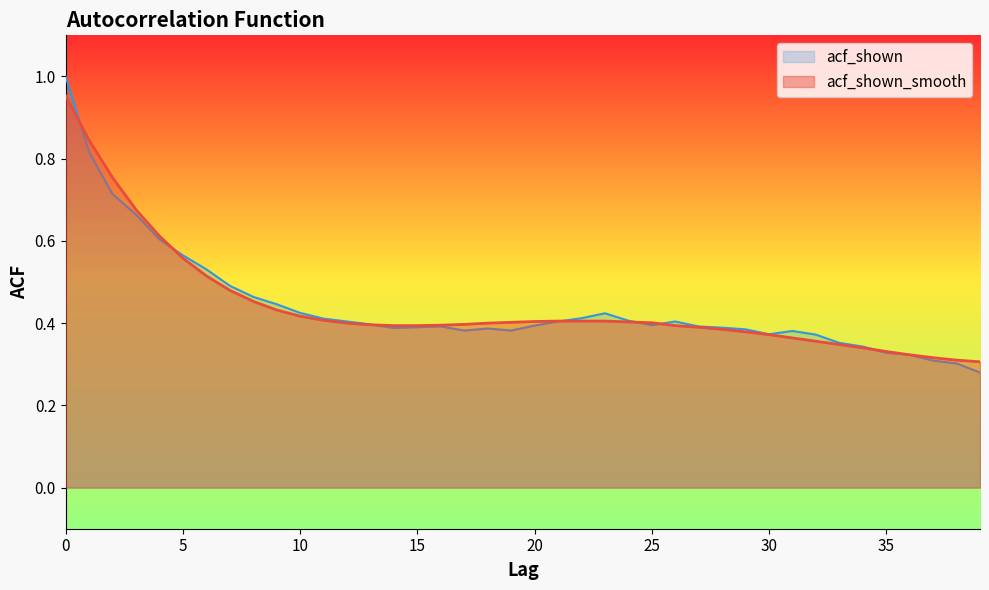

List the series in order of their peak value, highest first.

acf_shown, acf_shown_smooth